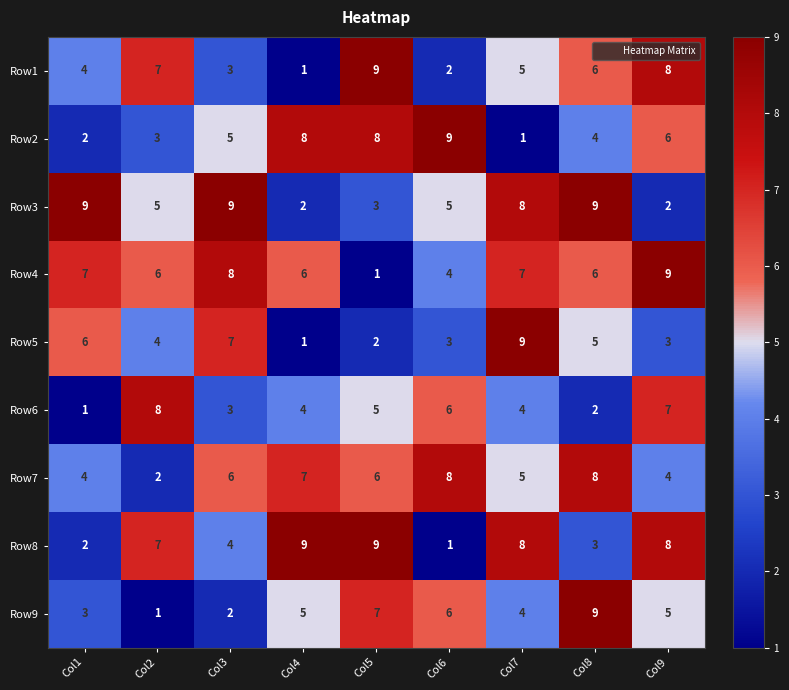

What is the highest value of the Row1 series?

9